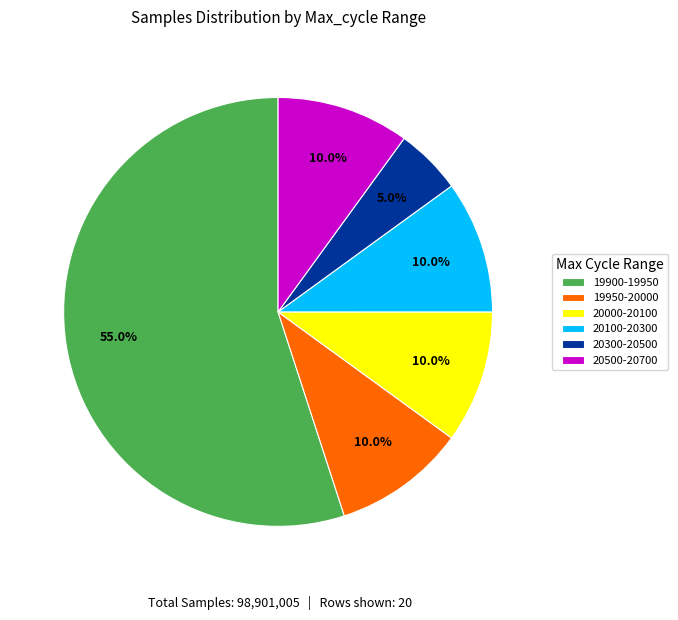

How much of the chart is everything except 20000-20100?

90.0%